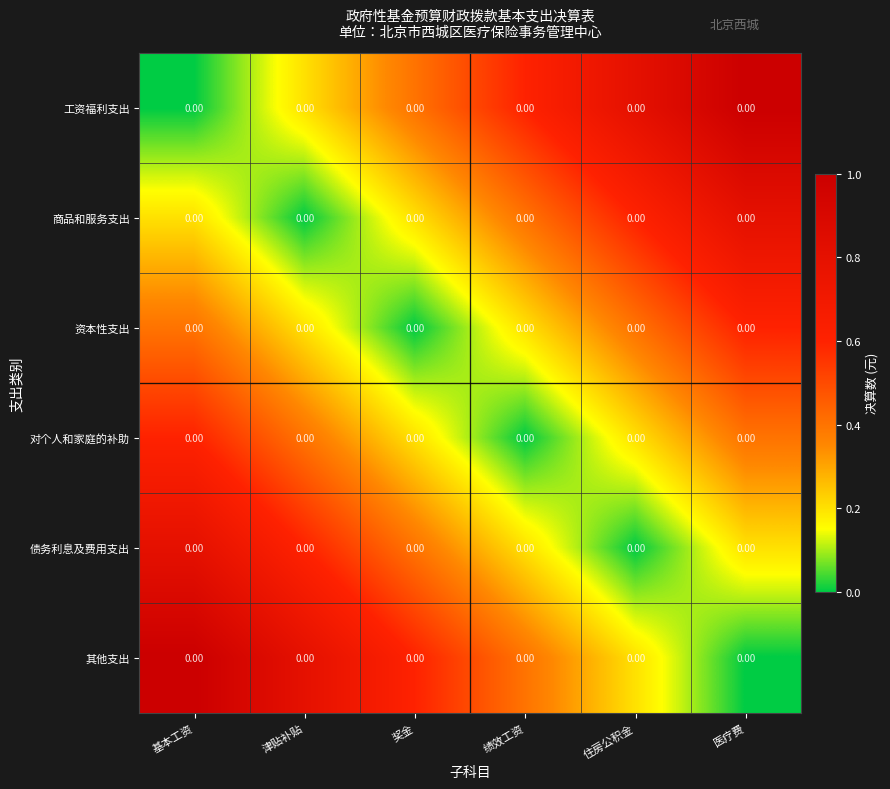

List the series in order of their peak value, lowest first.

资本性支出, 对个人和家庭的补助, 商品和服务支出, 债务利息及费用支出, 工资福利支出, 其他支出